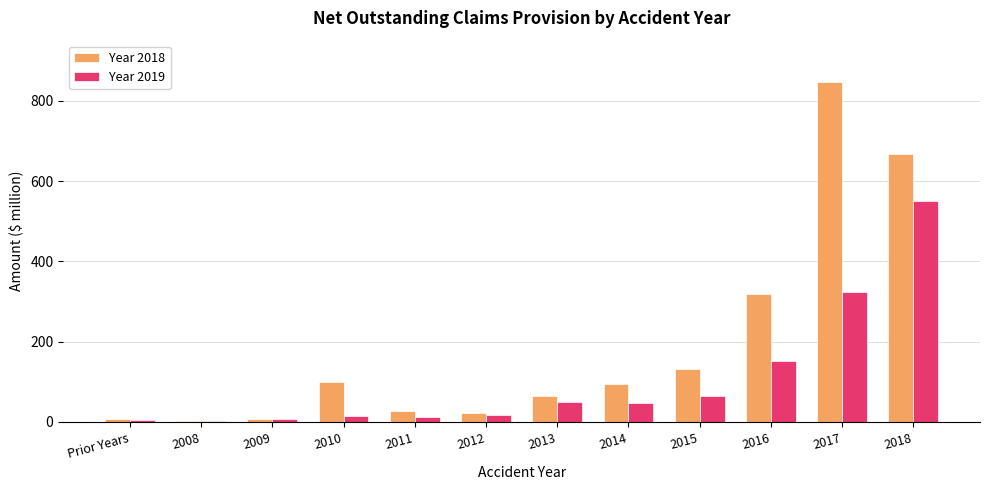

Which series has the largest total across all categories?

Year 2018